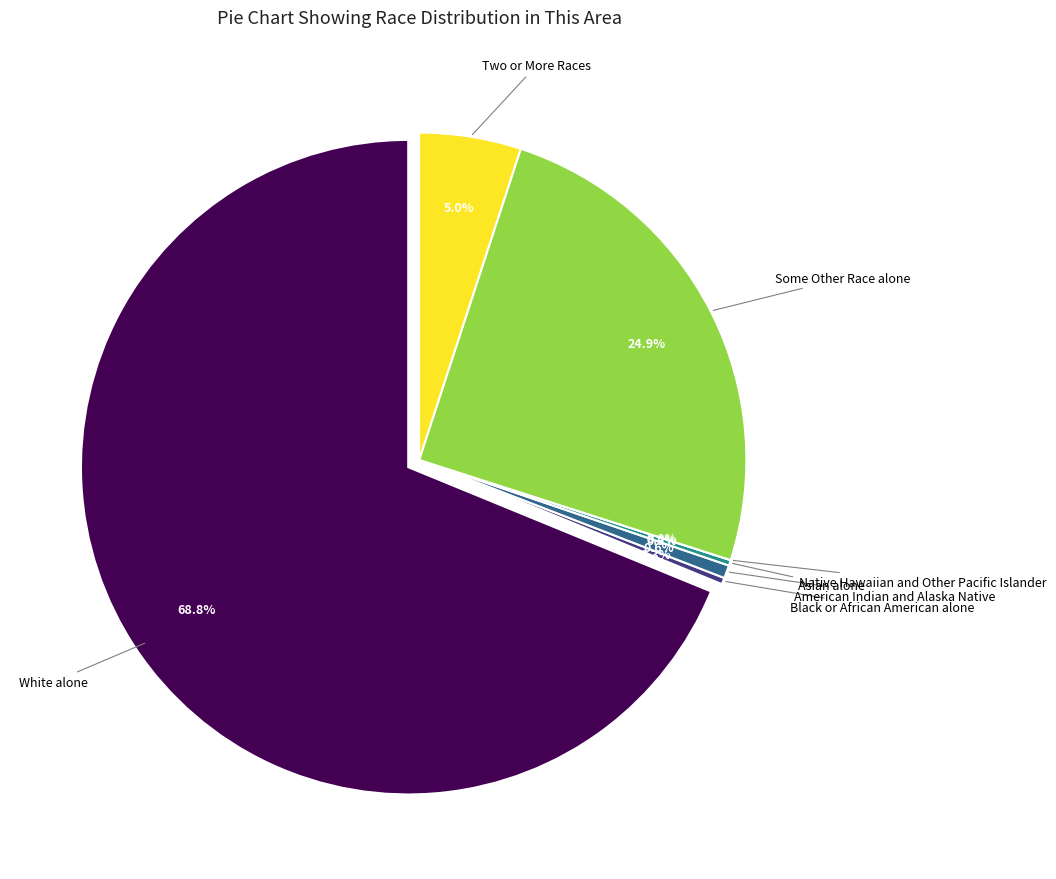

To the nearest percent, what is the average slice percentage?

14%